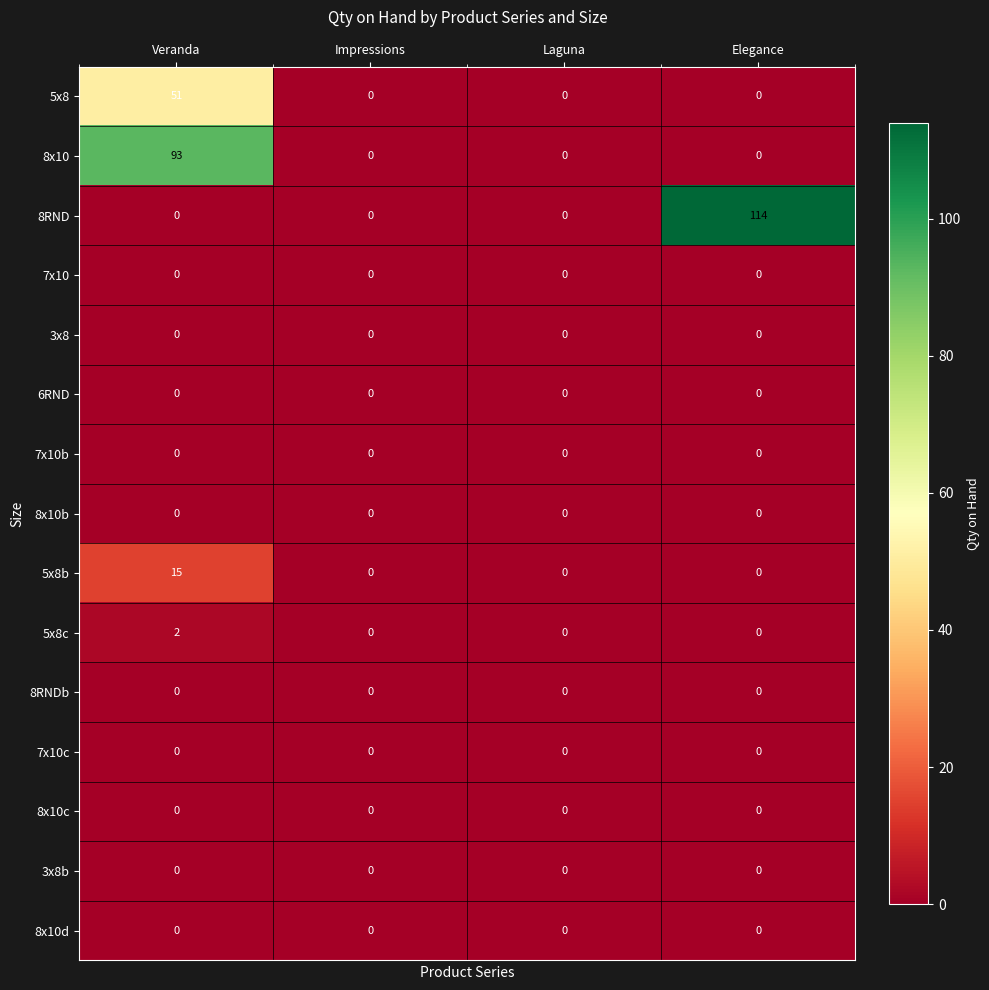

Is the value of 8x10 at Veranda greater than the value of 8x10b at Elegance?

Yes